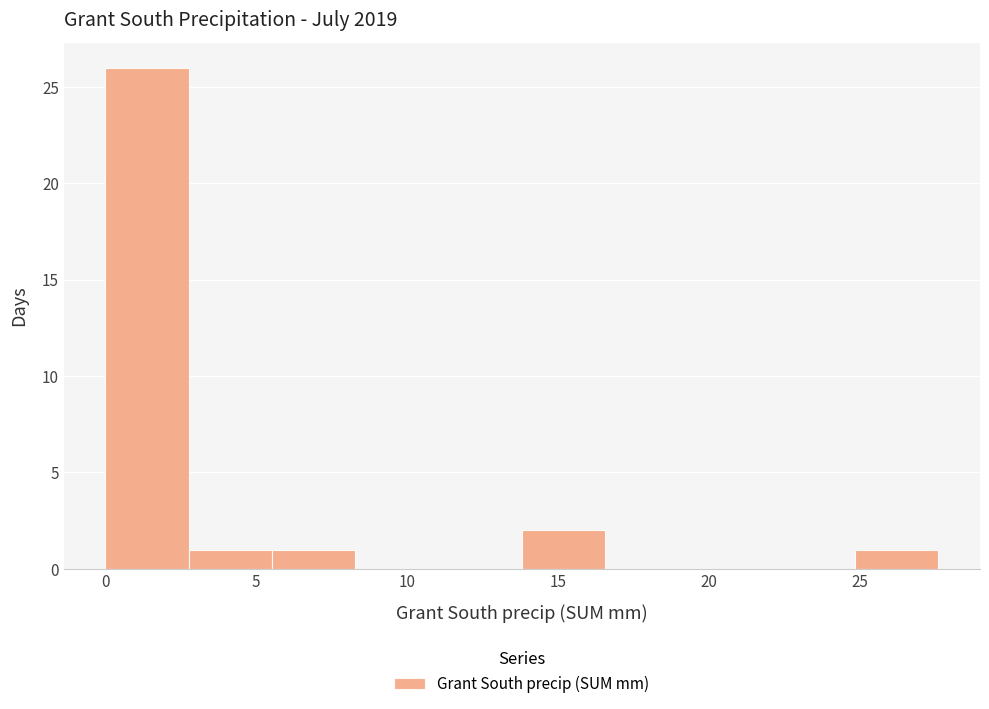

Reading left to right, list every bar in this chart as the range it spans on the x-axis followed by its height. Neither the bar edges nor the heights are printed on the chart, so give them approximately, as read against the axes.

0.0 to 3.0: 26
3.0 to 5.5: 1
5.5 to 8.5: 1
8.5 to 11.0: 0
11.0 to 14.0: 0
14.0 to 16.5: 2
16.5 to 19.5: 0
19.5 to 22.0: 0
22.0 to 25.0: 0
25.0 to 27.5: 1